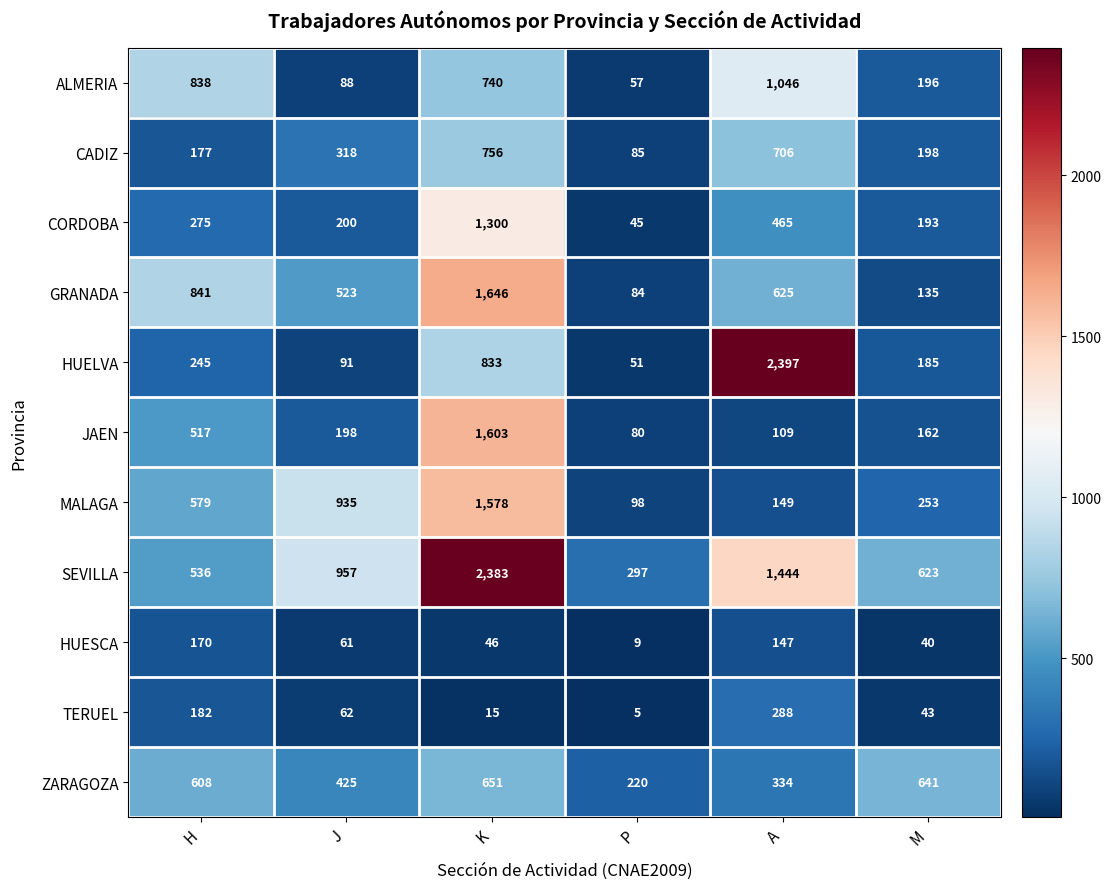

Rank the series by their maximum value, from highest to lowest.

HUELVA, SEVILLA, GRANADA, JAEN, MALAGA, CORDOBA, ALMERIA, CADIZ, ZARAGOZA, TERUEL, HUESCA